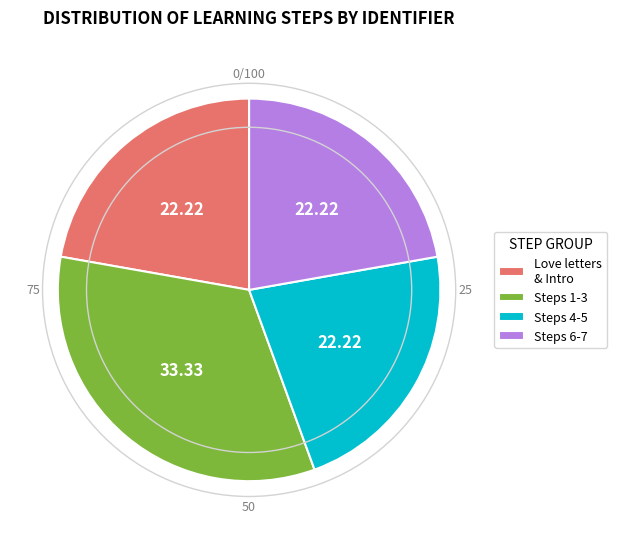

Is there any slice that represents more than half of the pie?

No